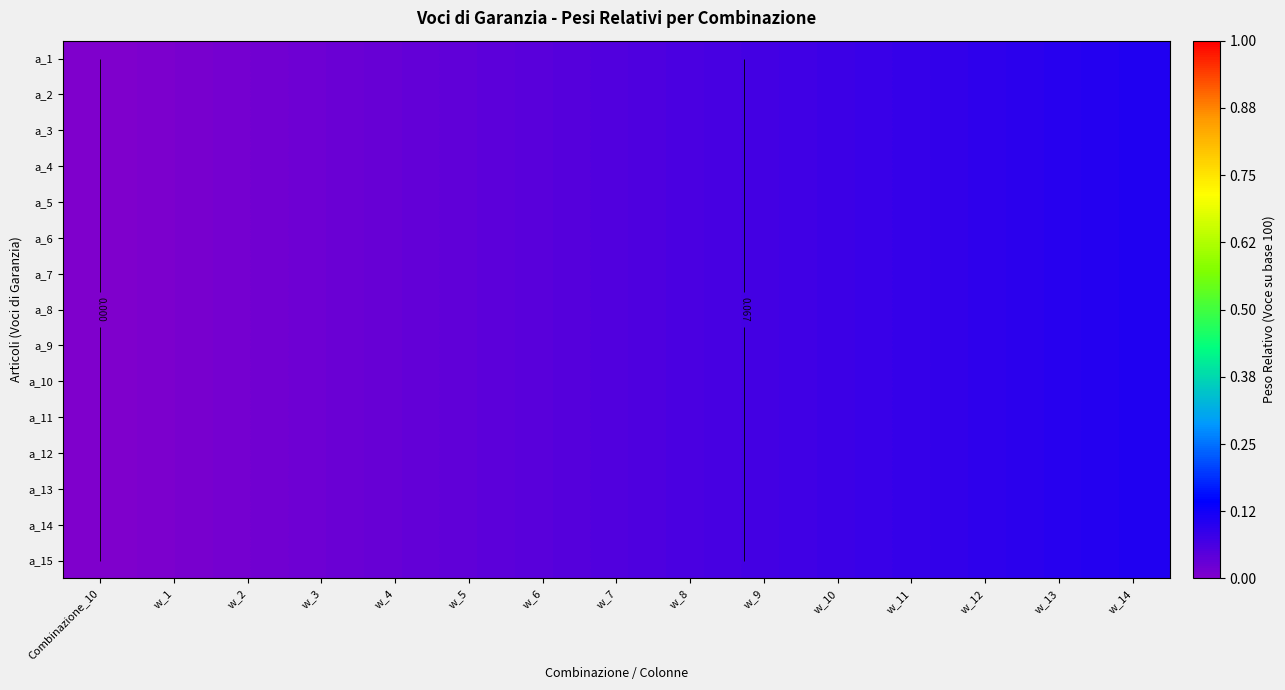

What is the difference between the maximum and second lowest values in the a_1 series?

0.1